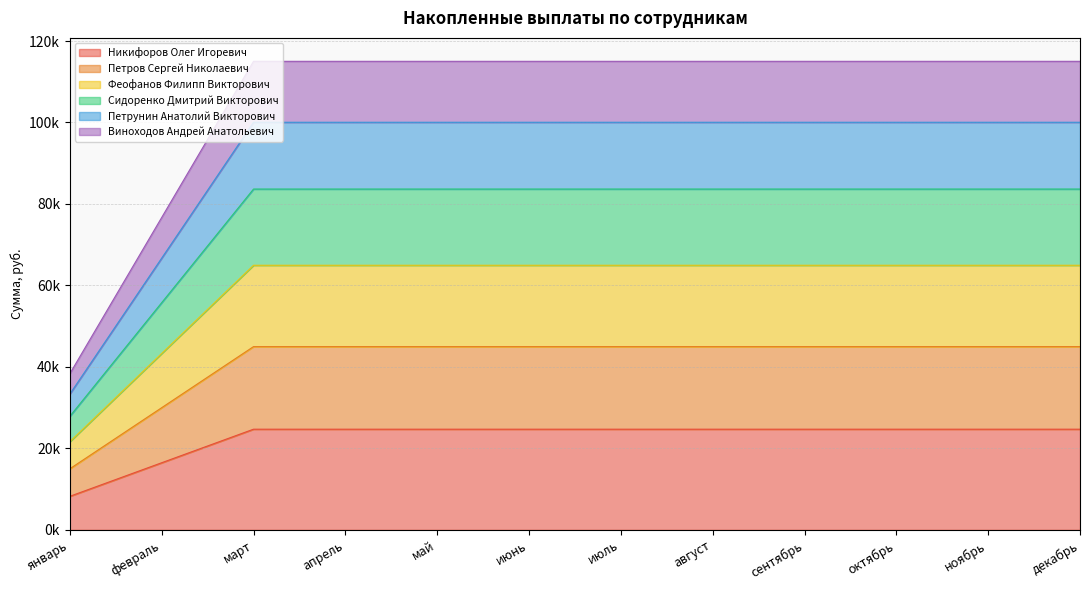

Does the chart have visible grid lines?

Yes